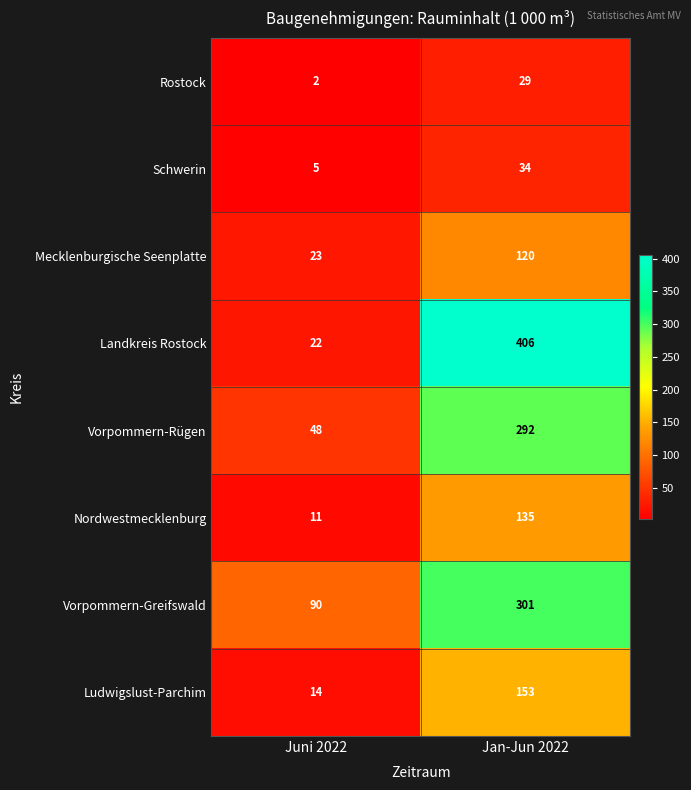

What is the sum of all Vorpommern-Rügen values?

340